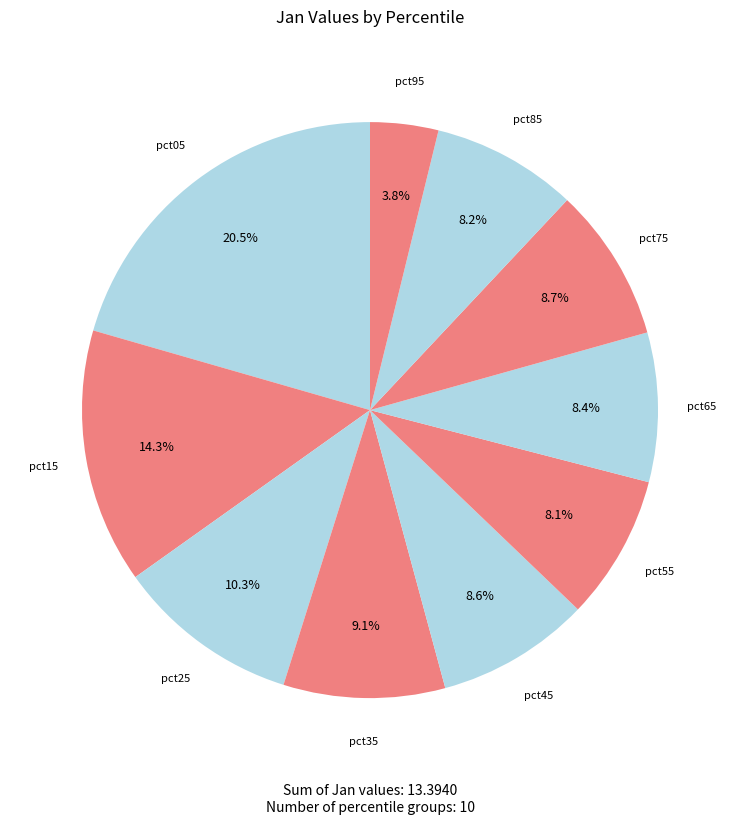

How many slices are in this pie chart?

10